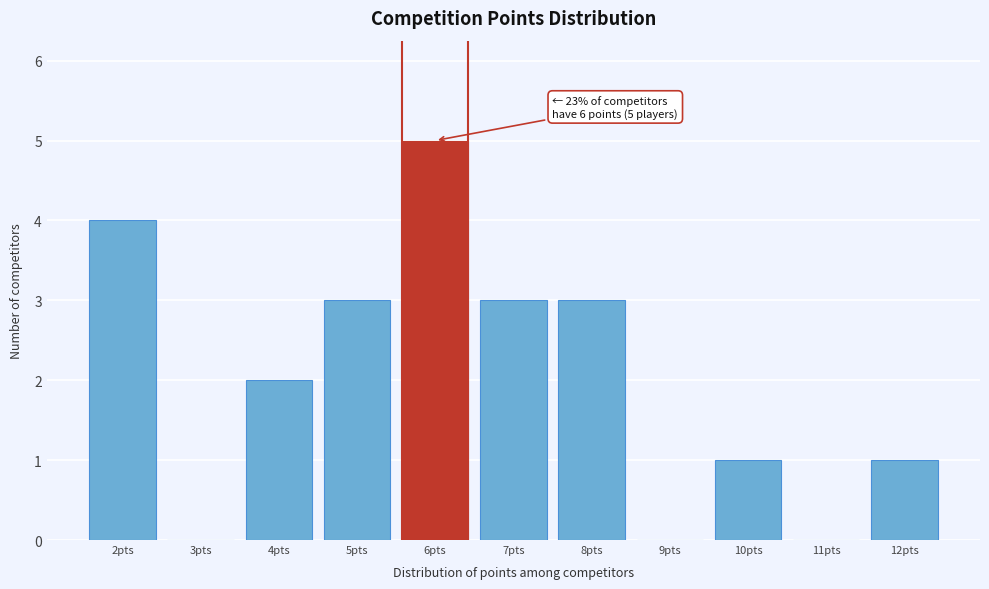

Reading right to left, list all the values displayed in this chart.

12pts=1	11pts=0	10pts=1	9pts=0	8pts=3	7pts=3	6pts=5	5pts=3	4pts=2	3pts=0	2pts=4